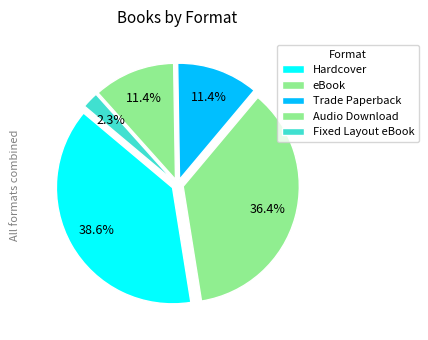

Does any single category account for the majority?

No